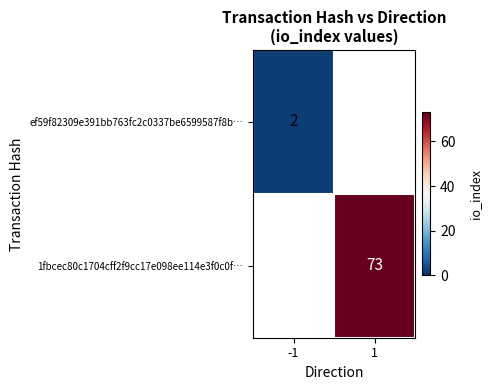

True or false: 1fbcec80c1704cff2f9cc17e098ee114e3f0c0f… has a value of 27 at 1.

False